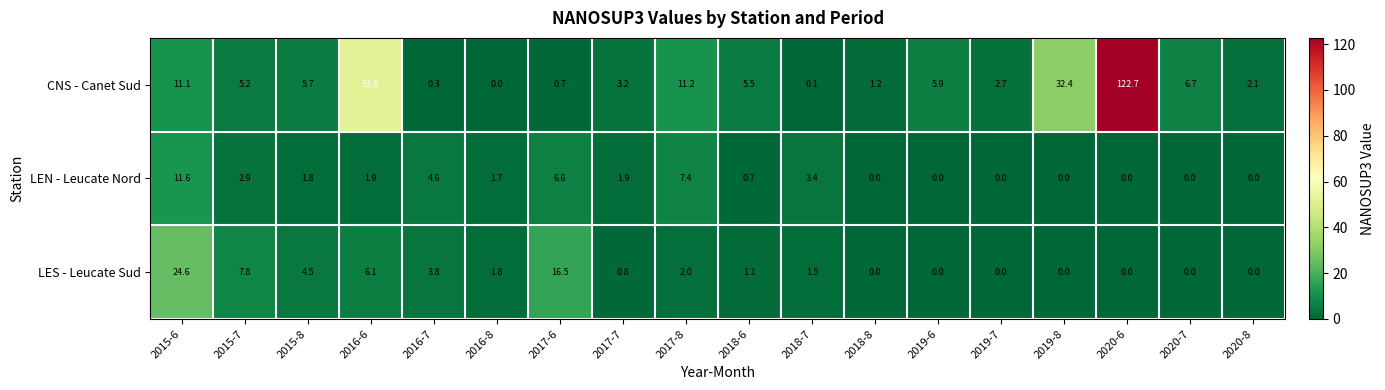

What is the highest value of the CNS - Canet Sud series?

122.7